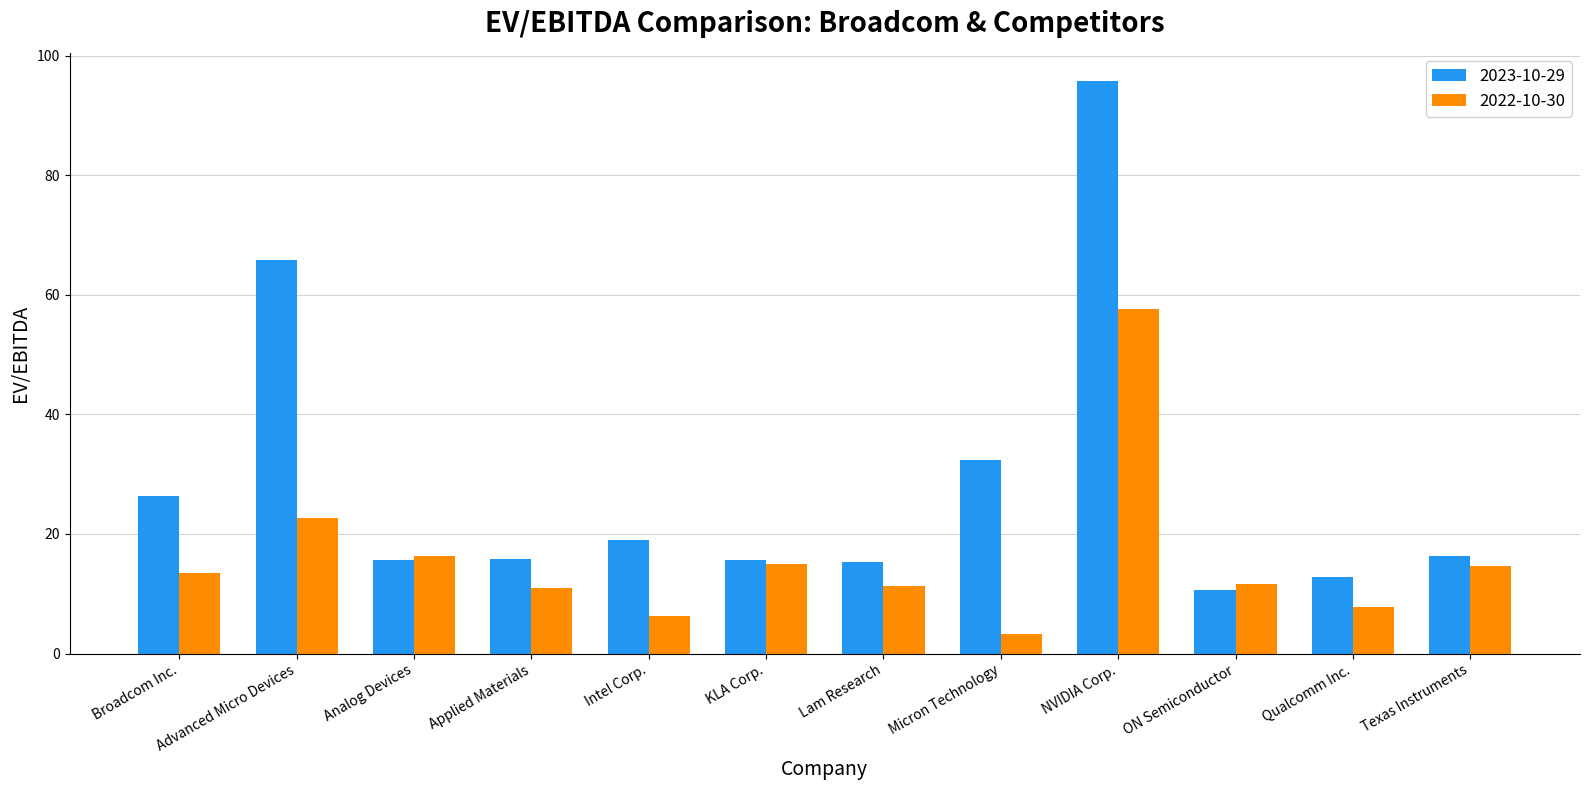

How many bars are there in each group?

2